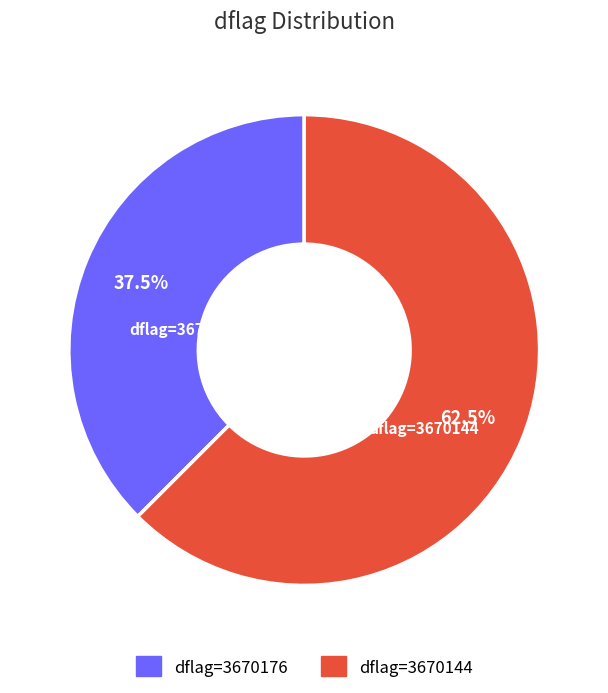

Approximately how many times larger is the value at dflag=3670176 compared to dflag=3670144?

0.6